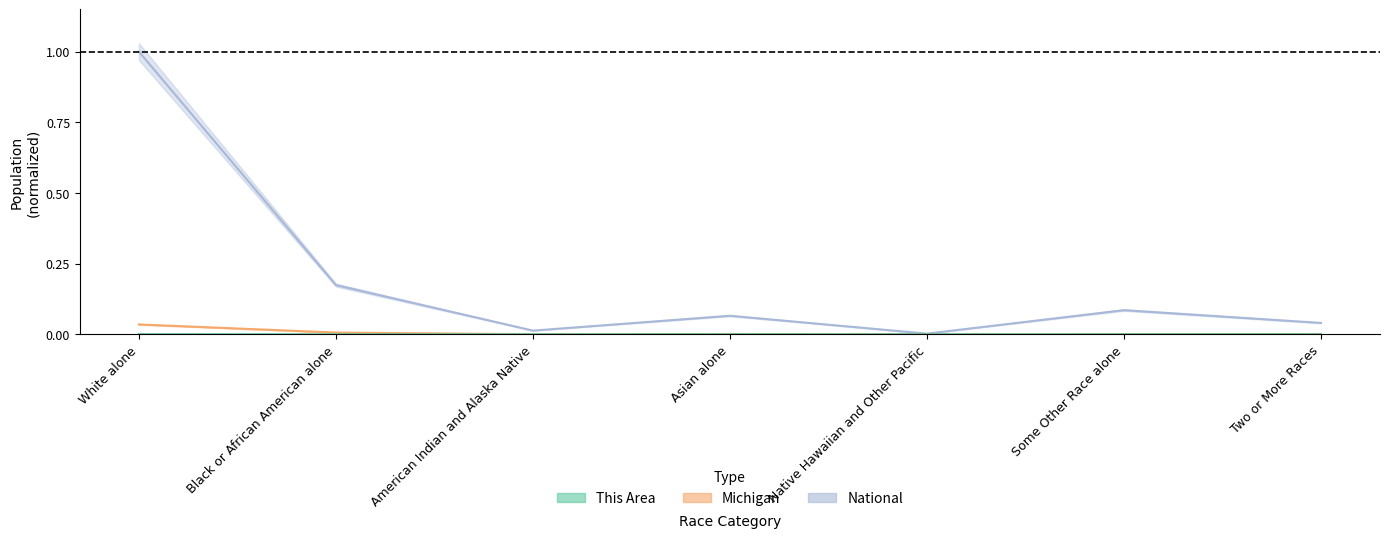

Where is National nearest to the value 0?

Native Hawaiian and Other Pacific